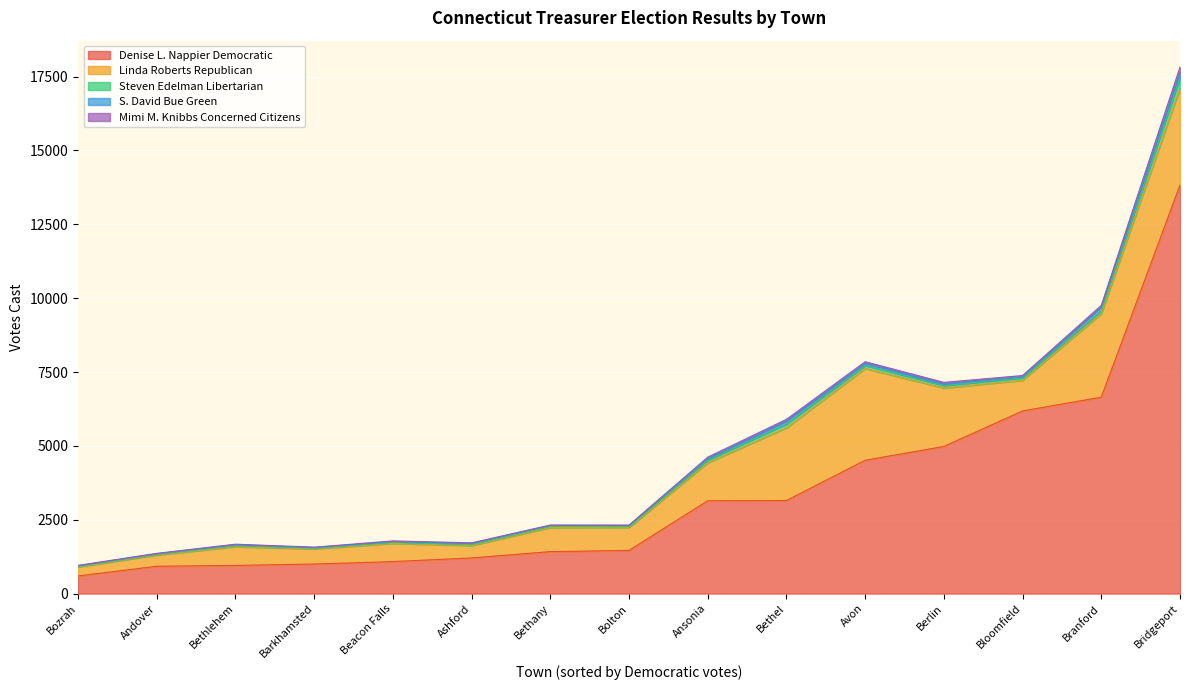

What is the average value of the S. David Bue Green series?

59